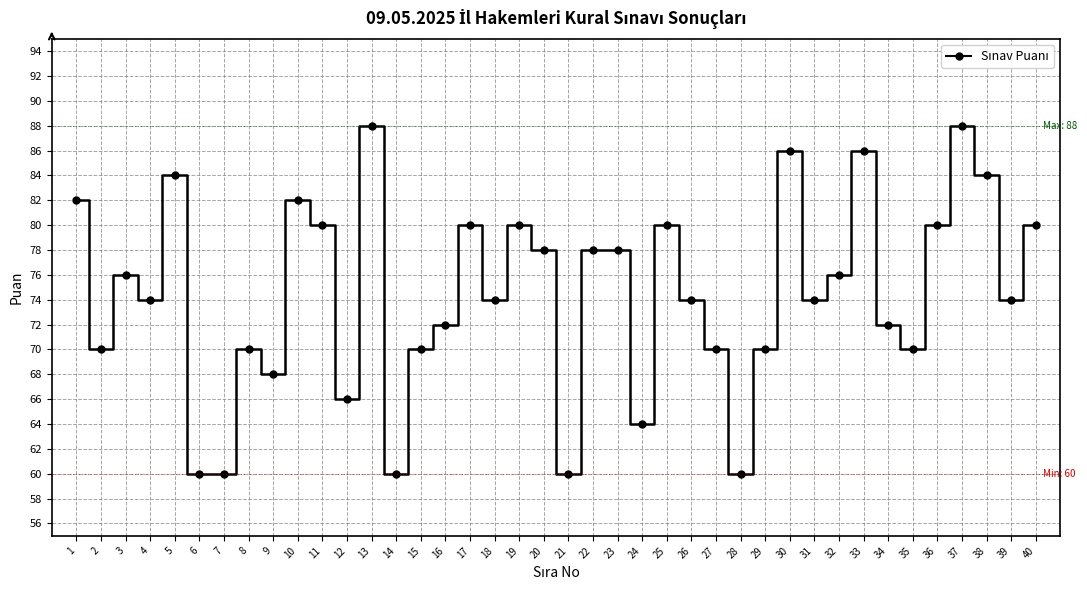

What is the ratio of the value at 24 to the value at 9?

0.9